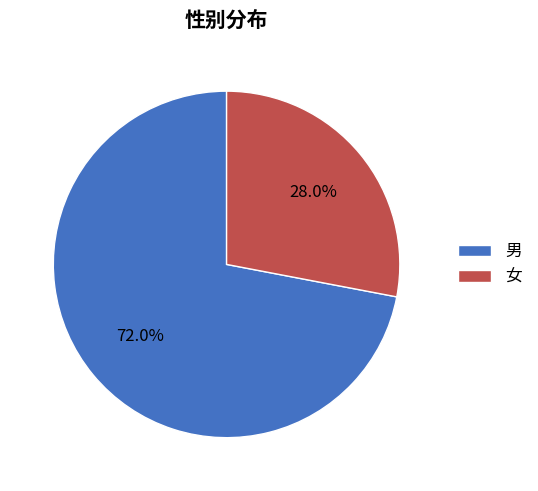

Which has a higher value, 男 or 女?

男